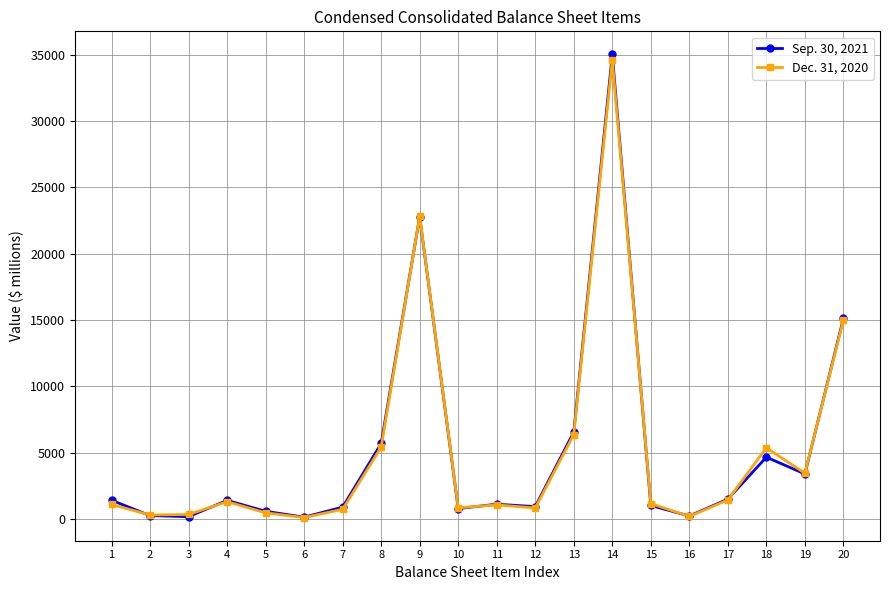

The Dec. 31, 2020 series shows 835 at 10. True or false?

True